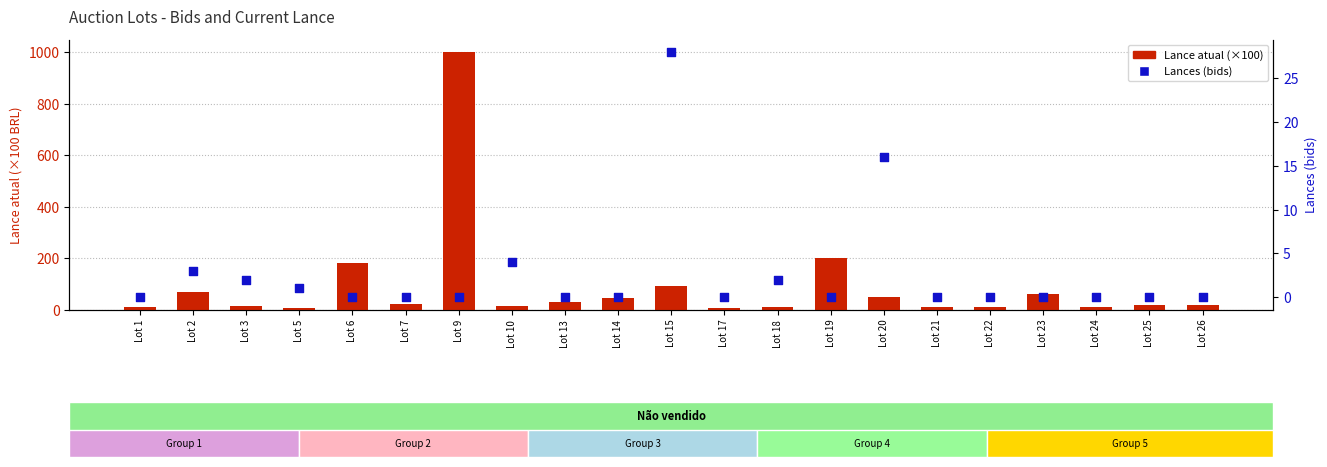

Which series has the largest Y range (max minus min)?

Lance atual (x100)